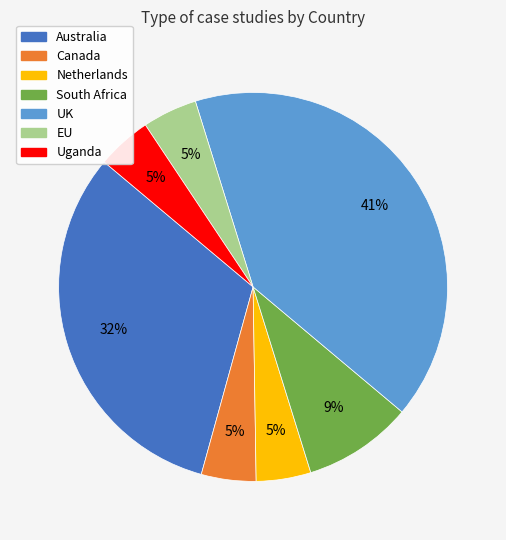

Approximately how many times larger is the value at Netherlands compared to UK?

0.1